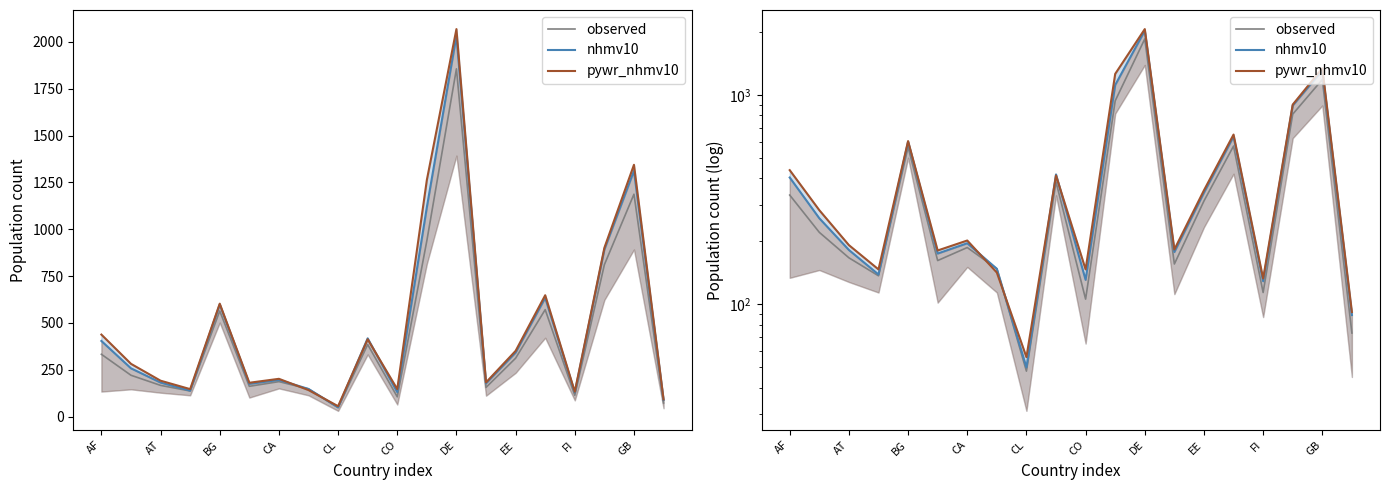

The value of observed at BG is 339. True or false?

False